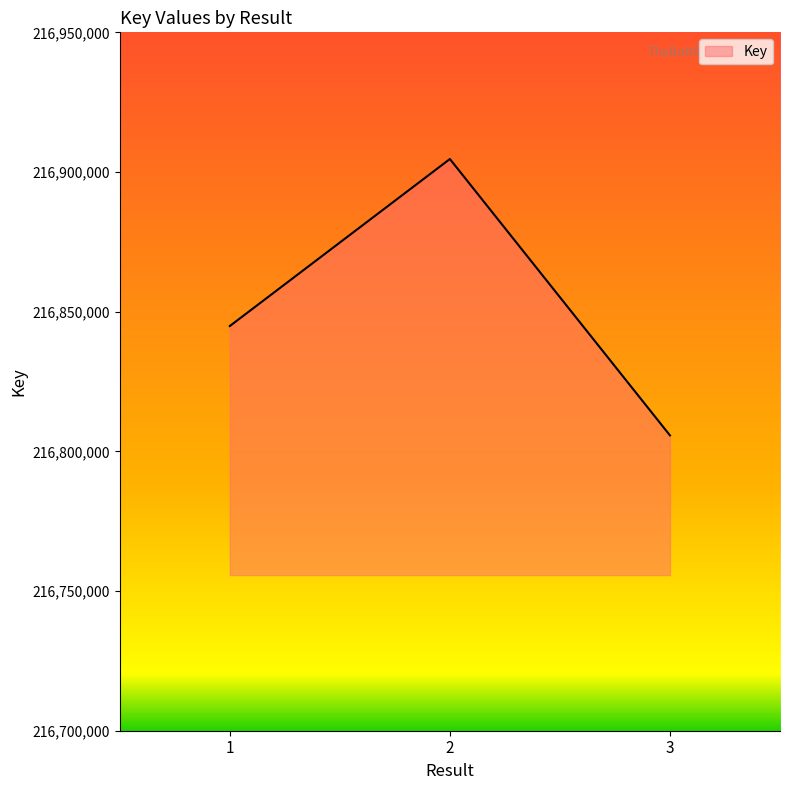

Approximately how many times larger is the value at 2 compared to 3?

1.0